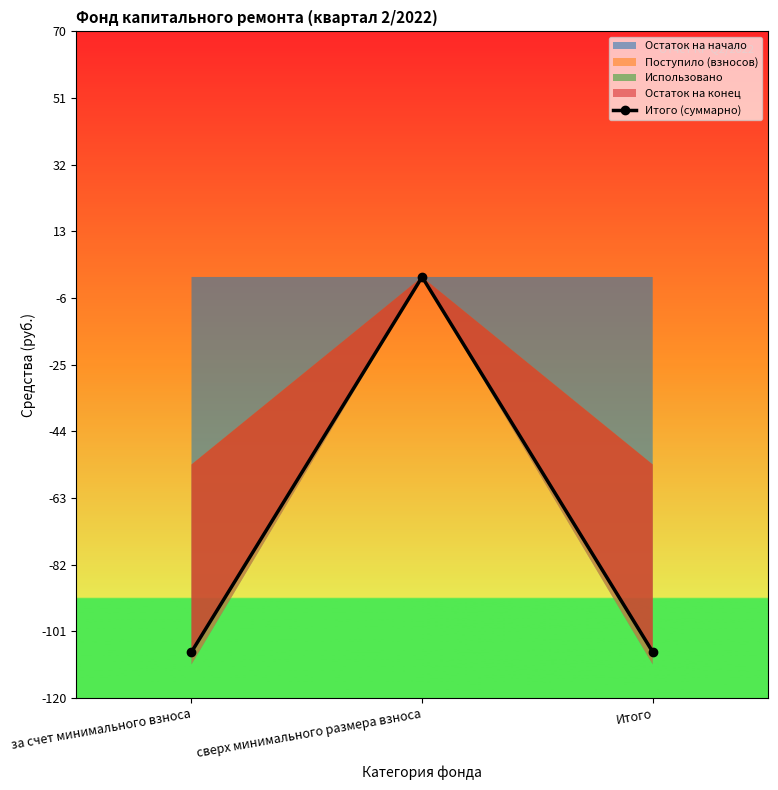

At which category does the chart reach its peak across all series?

сверх минимального размера взноса